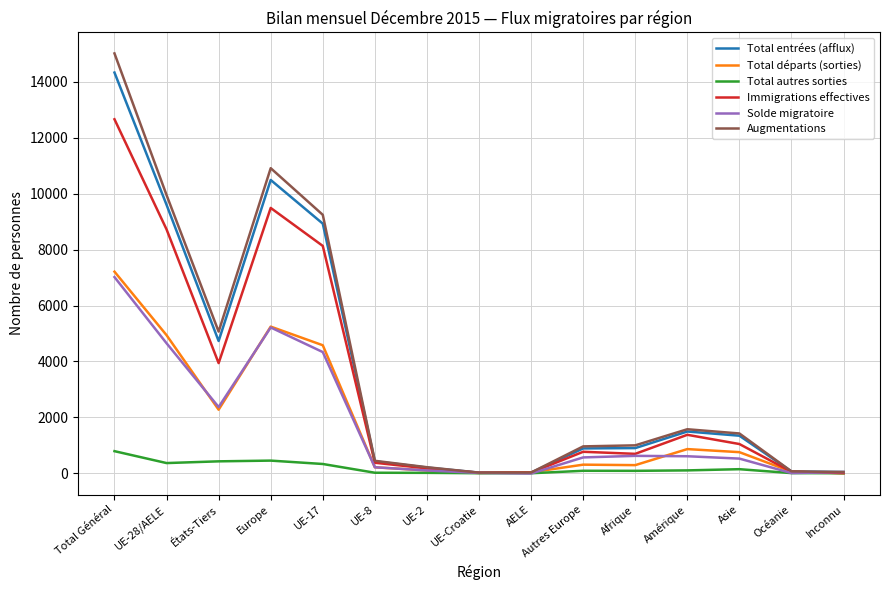

At which category is the sum across all series the highest?

Total Général